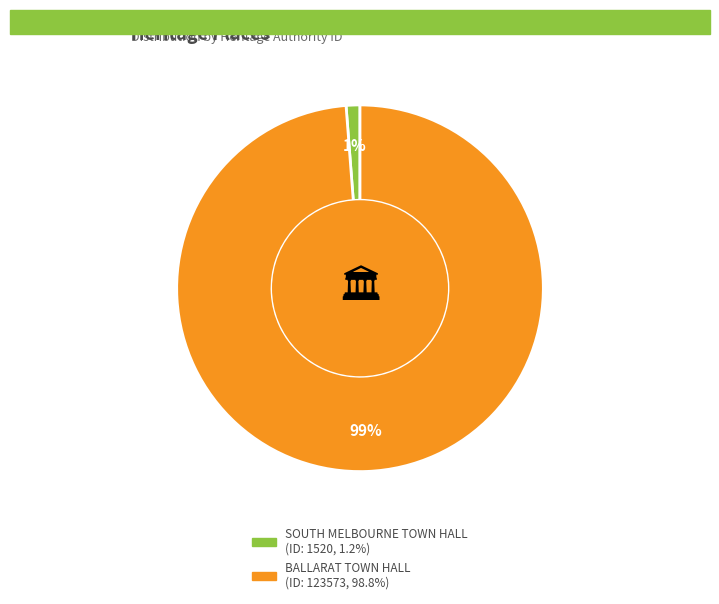

To the nearest percent, what portion does BALLARAT TOWN HALL represent?

99%